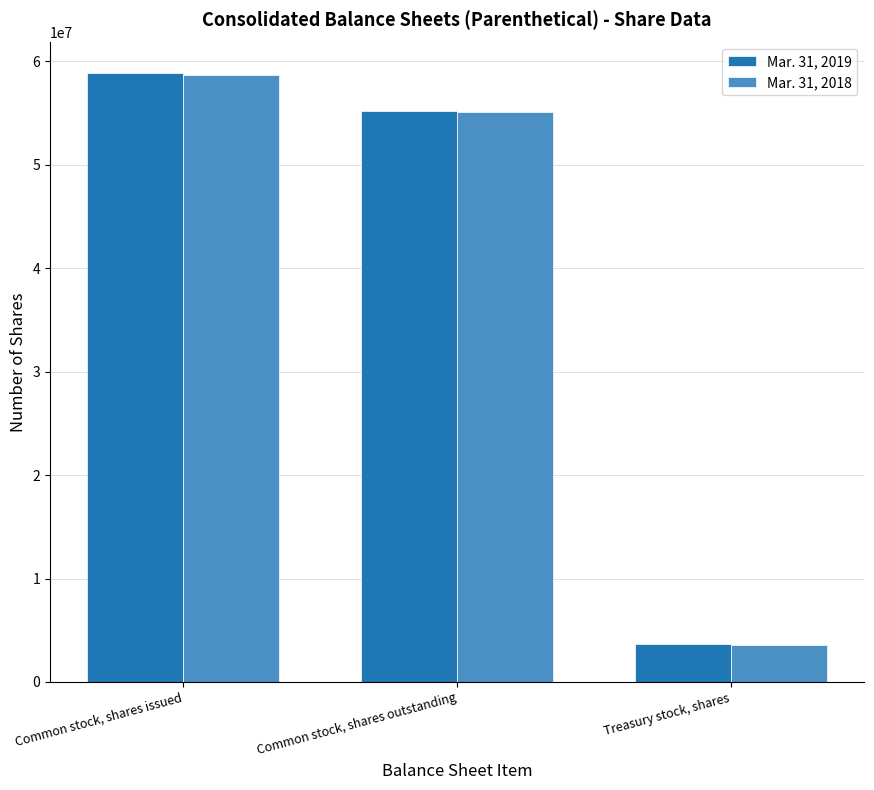

What is the label of the 1st bar from the left?

Common stock, shares issued